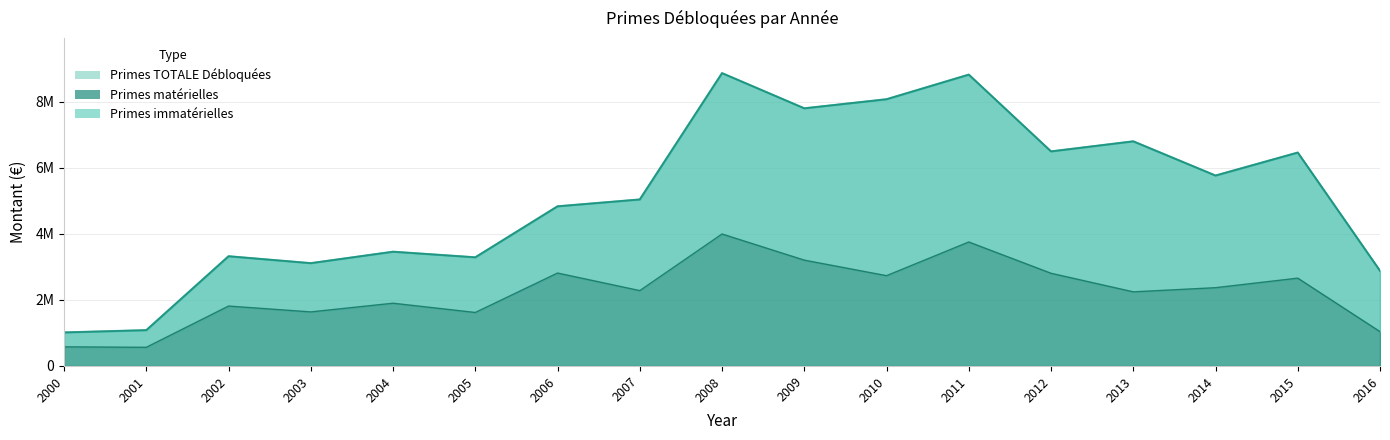

Which series changed the most between 2012 and 2015?

Primes materielles